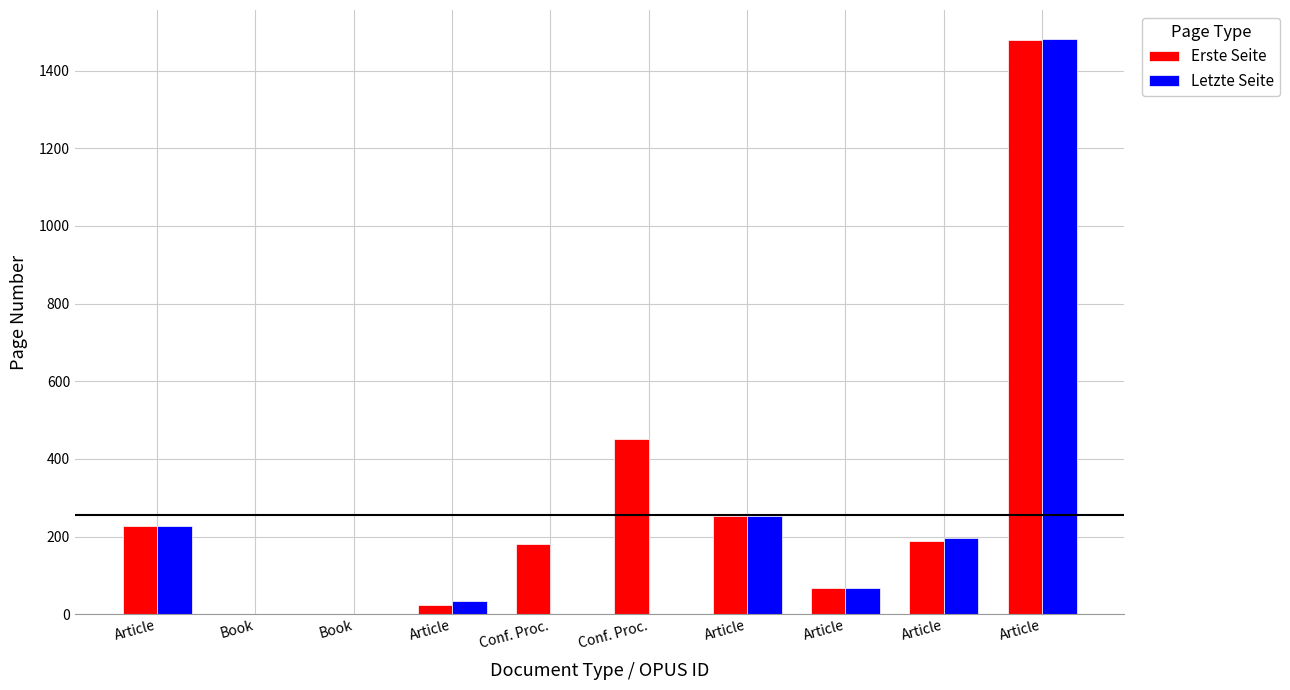

Are the bars horizontal?

No